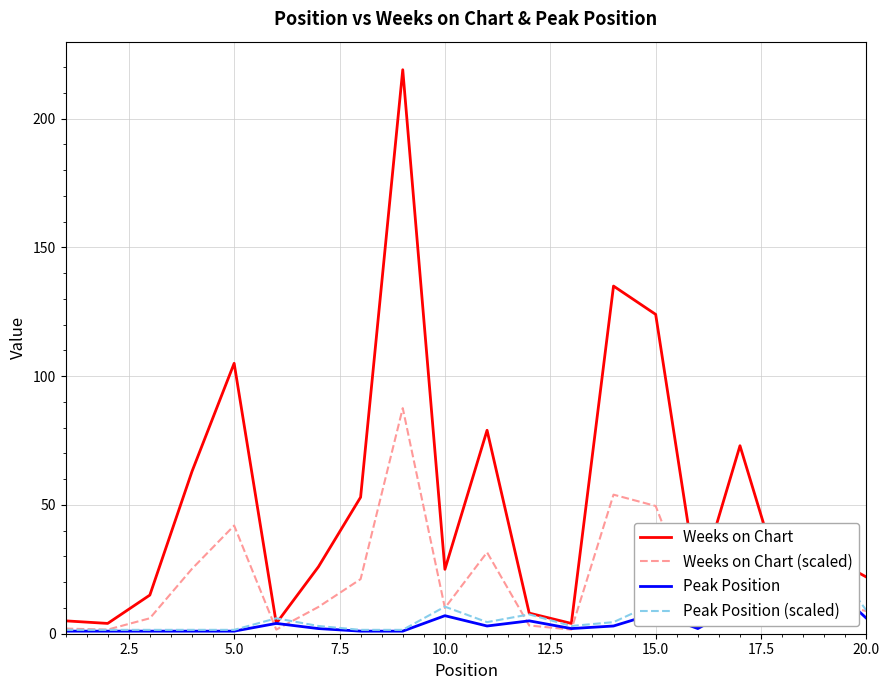

Where is Weeks on Chart nearest to the value 111?

5.0